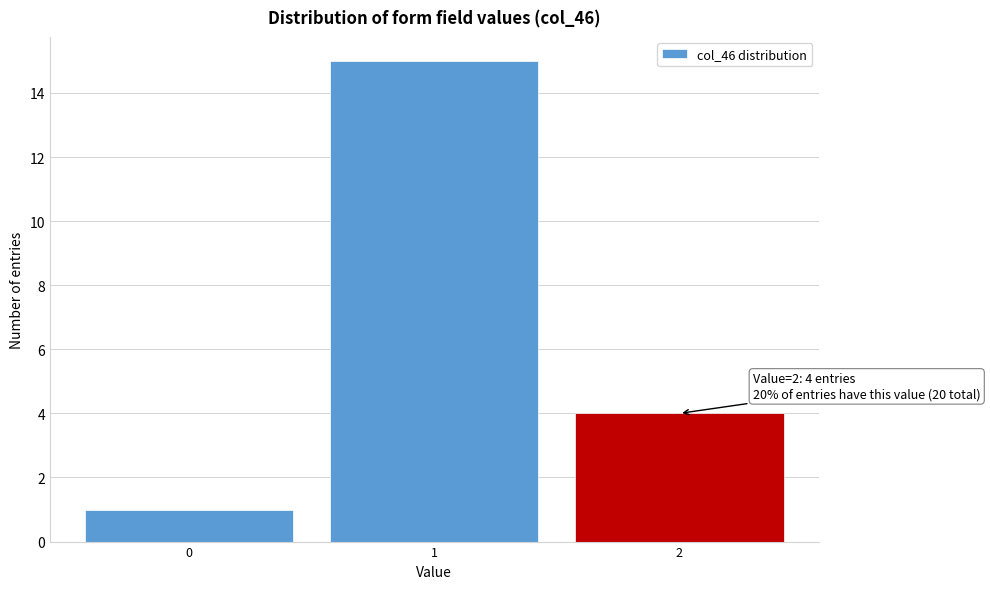

Over which range of the x-axis is the bar tallest?

0.5 to 1.5